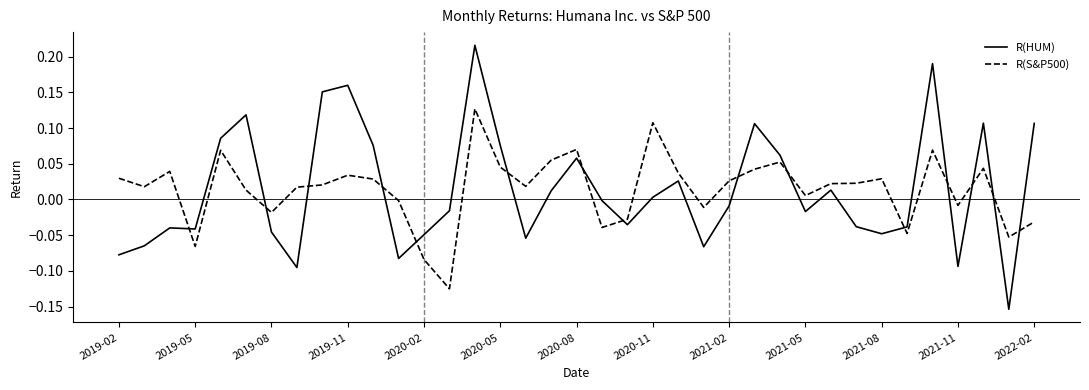

What are all the series names shown in the legend?

R(HUM), R(S&P500)